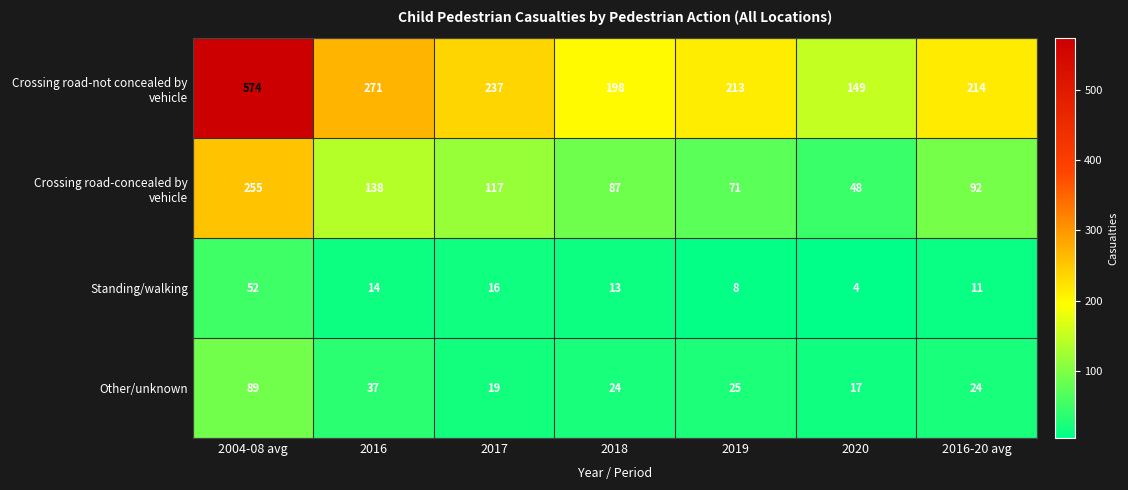

What is the total value across all series at 2018?

322